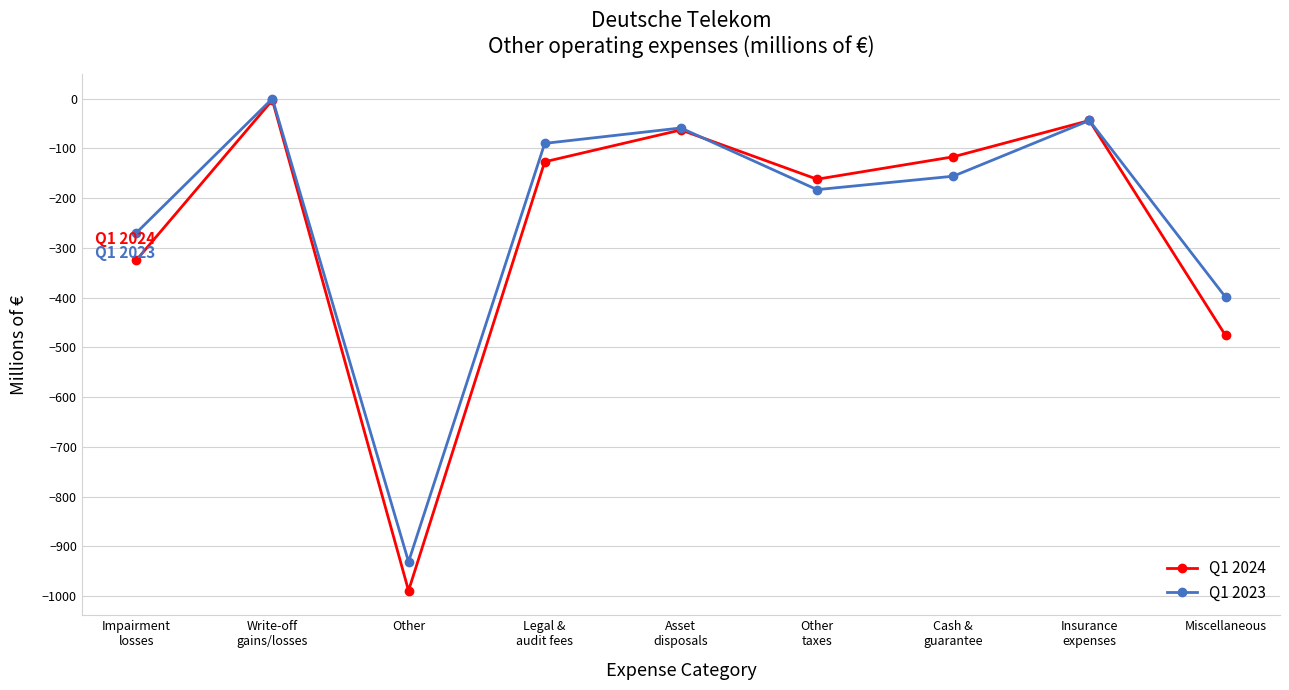

What is the label of the 1st point from the left?

Impairment
losses